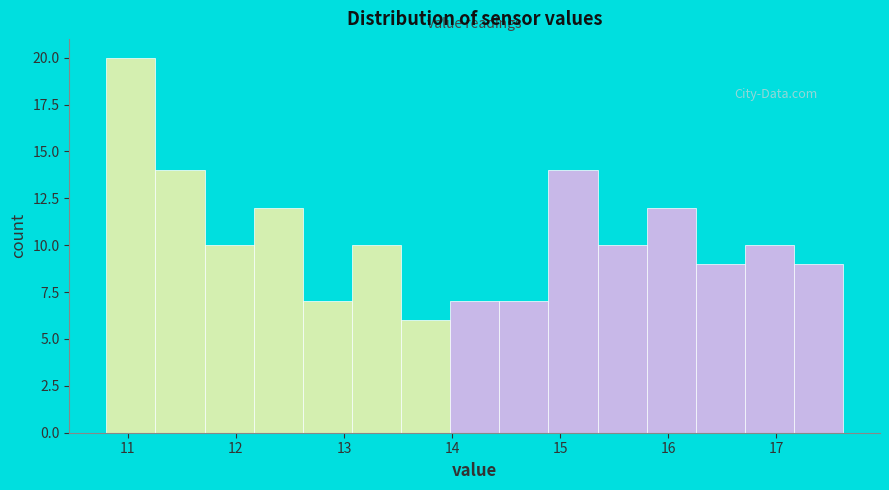

Which range on the x-axis has the tallest bar?

10.8 to 11.3